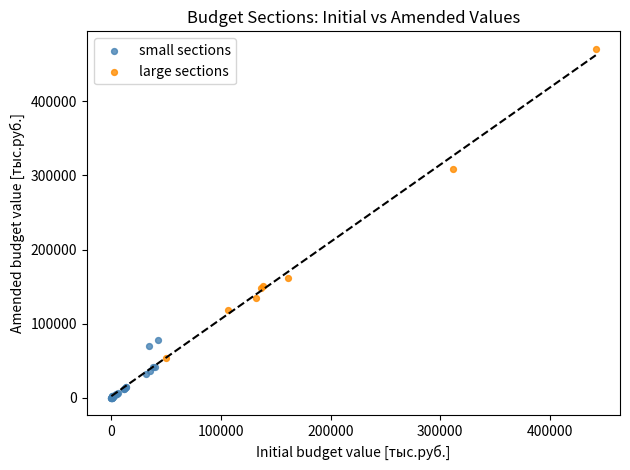

Which series has the largest Y range (max minus min)?

large sections